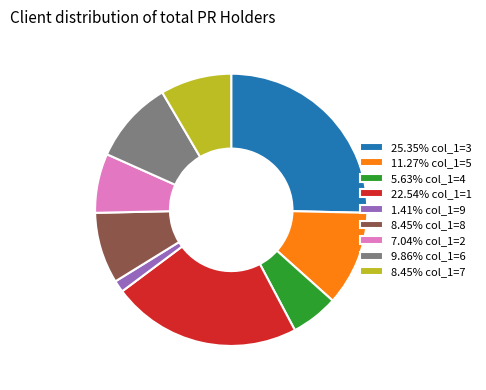

Do 8.45% col_1=7 and 8.45% col_1=8 together represent more than half of the pie?

No